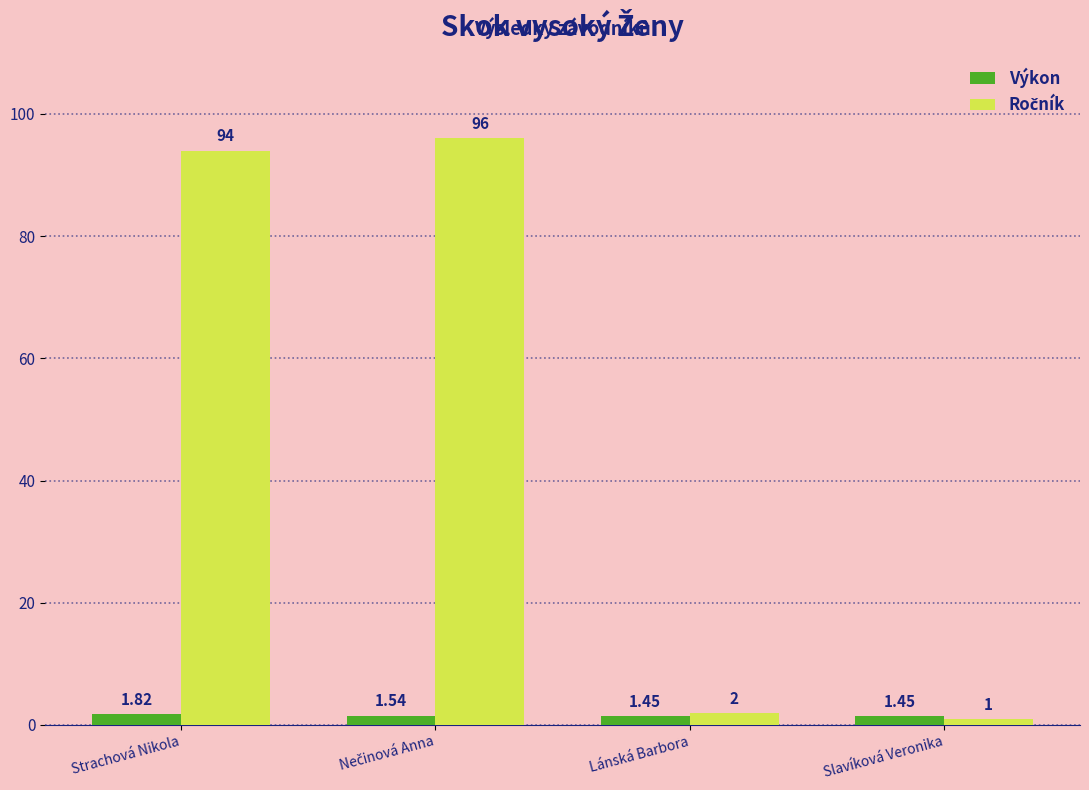

At which category does the chart reach its minimum across all series?

Slavíková Veronika